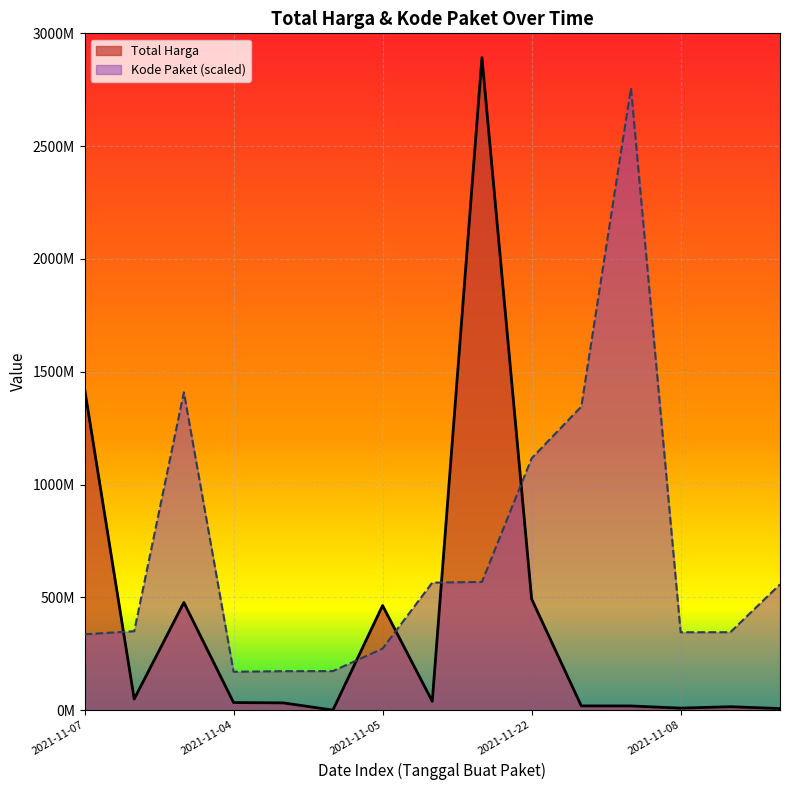

How many values in the Kode Paket series exceed 350180000?

7